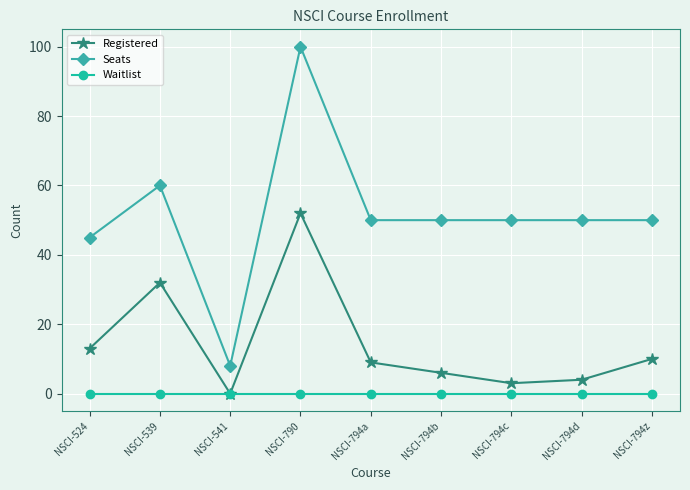

True or false: Seats and Registered intersect in this chart.

False